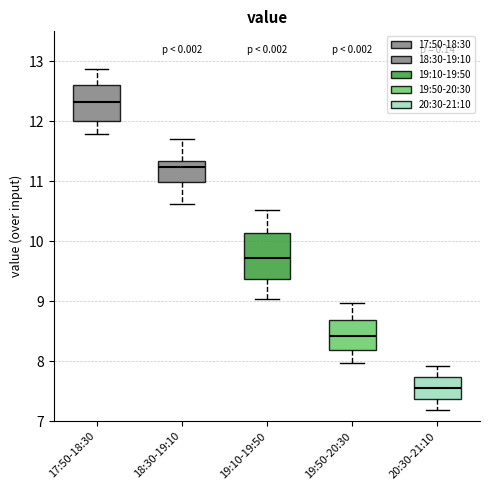

Reading left to right, transcribe this box plot: for each box, give where its median line is, the range the box spans, and where its two whiskers end, as read against the y-axis. The values are not printed on the chart, so give them approximately, as read against the axis.

17:50-18:30: median 12.3, box 12.0 to 12.6, whiskers 11.8 to 12.9
18:30-19:10: median 11.2, box 11.0 to 11.3, whiskers 10.6 to 11.7
19:10-19:50: median 9.7, box 9.4 to 10.1, whiskers 9.0 to 10.5
19:50-20:30: median 8.4, box 8.2 to 8.7, whiskers 8.0 to 9.0
20:30-21:10: median 7.6, box 7.4 to 7.7, whiskers 7.2 to 7.9